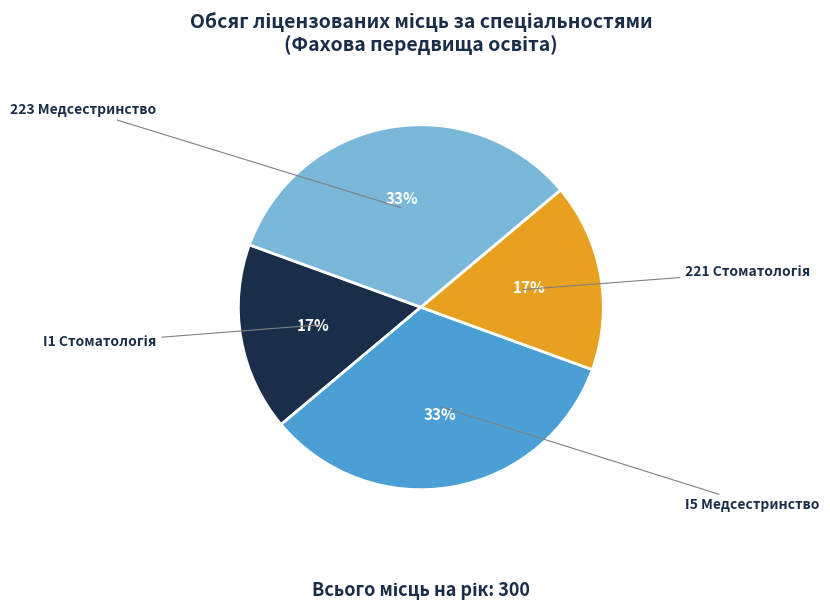

To the nearest percent, what is the average slice percentage?

25%